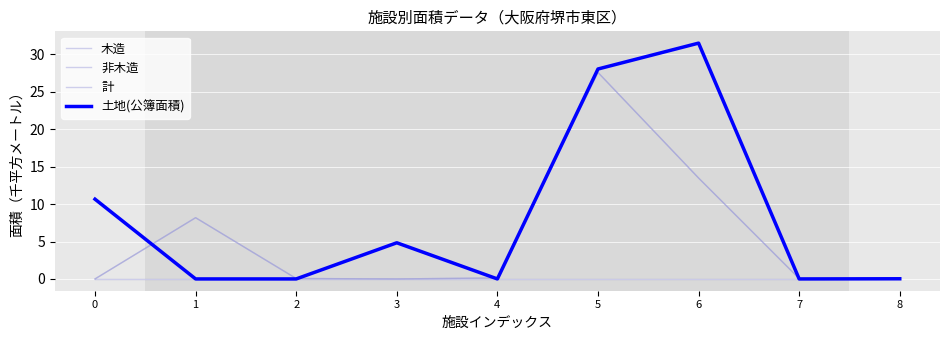

Which series has the largest total across all categories?

土地(公簿面積)